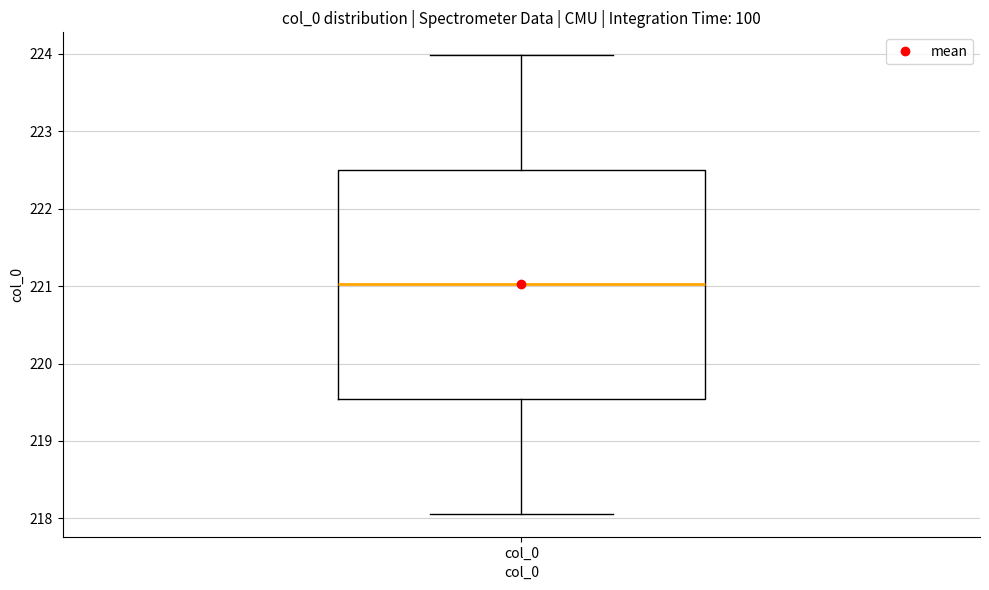

Transcribe this box plot: give where the median line is, the range the box spans, and where the two whiskers end, as read against the y-axis. The values are not printed on the chart, so give them approximately, as read against the axis.

median 221.0, box 219.5 to 222.5, whiskers 218.1 to 224.0